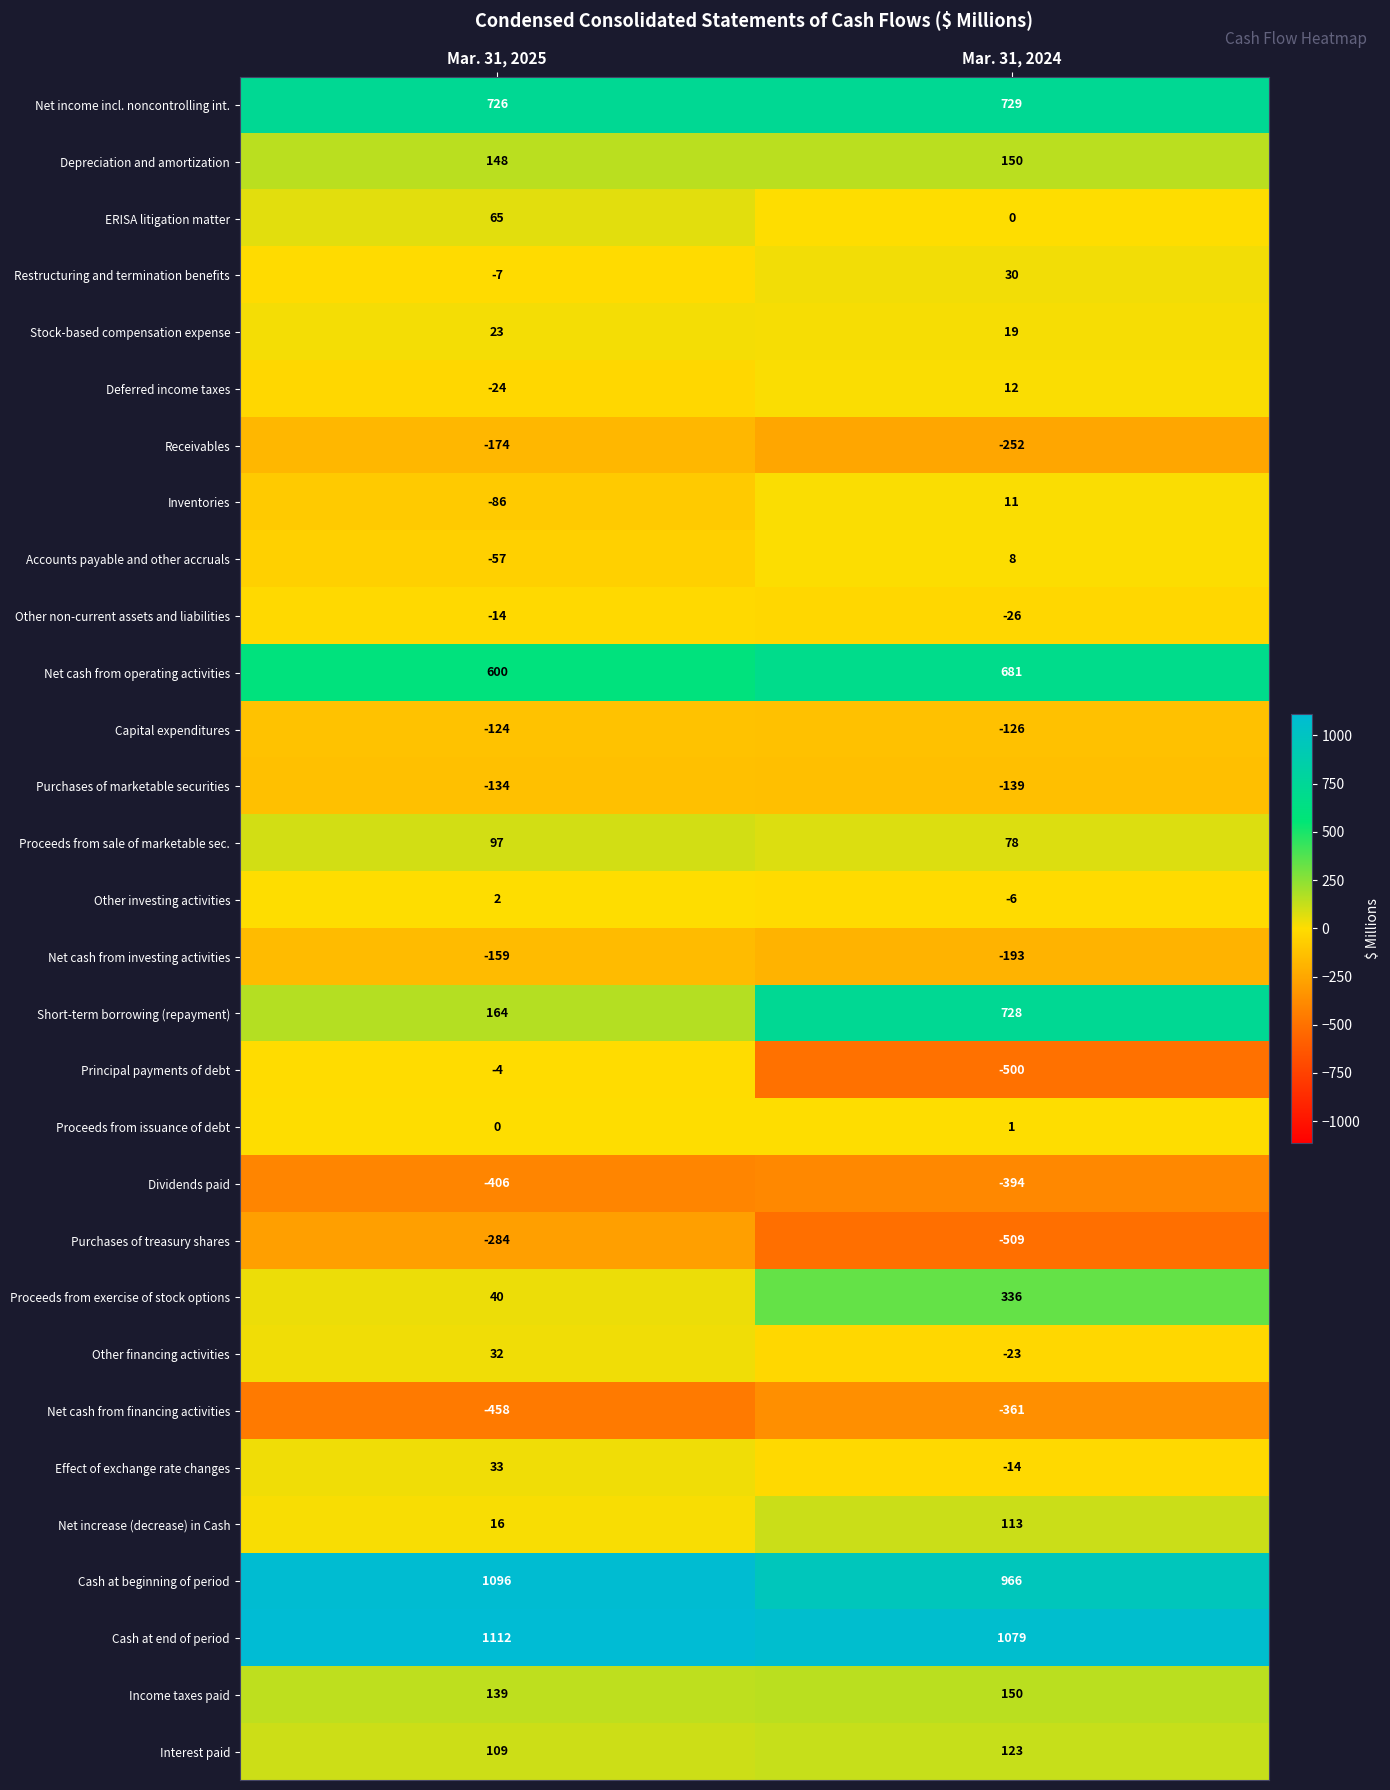

The value of Depreciation and amortization at Mar. 31, 2024 is 150. True or false?

True